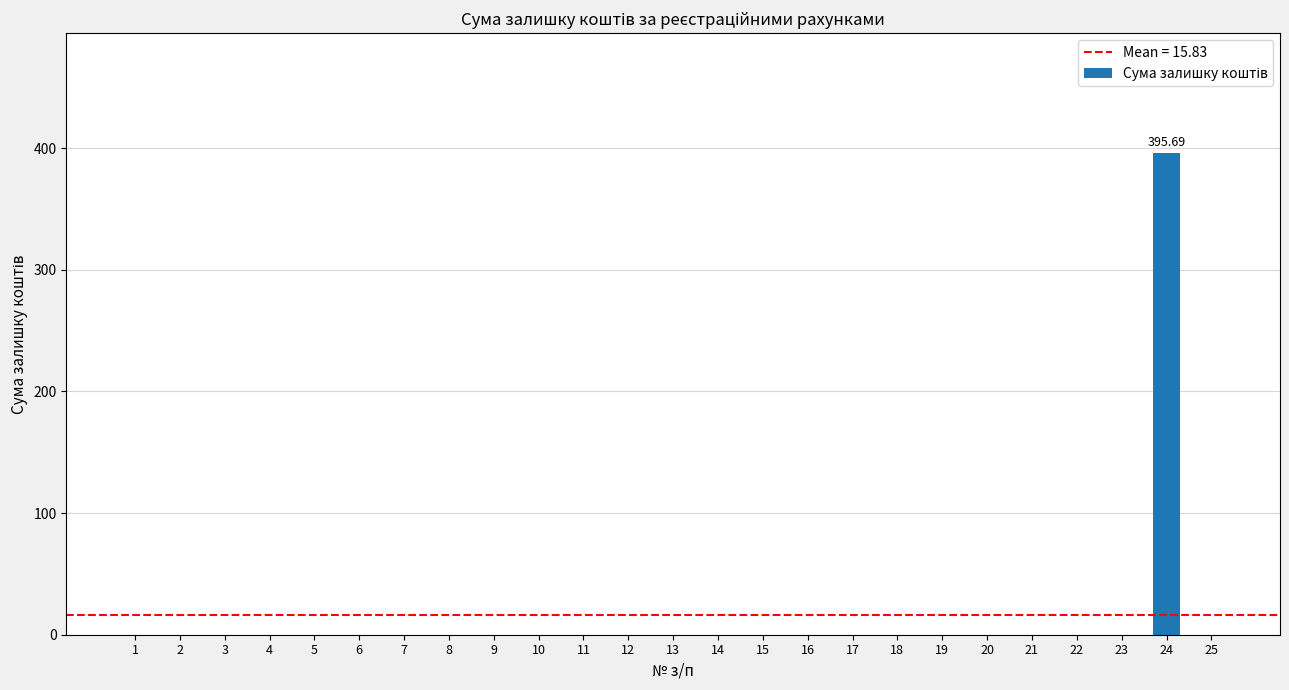

What is the sum of all values?

395.7